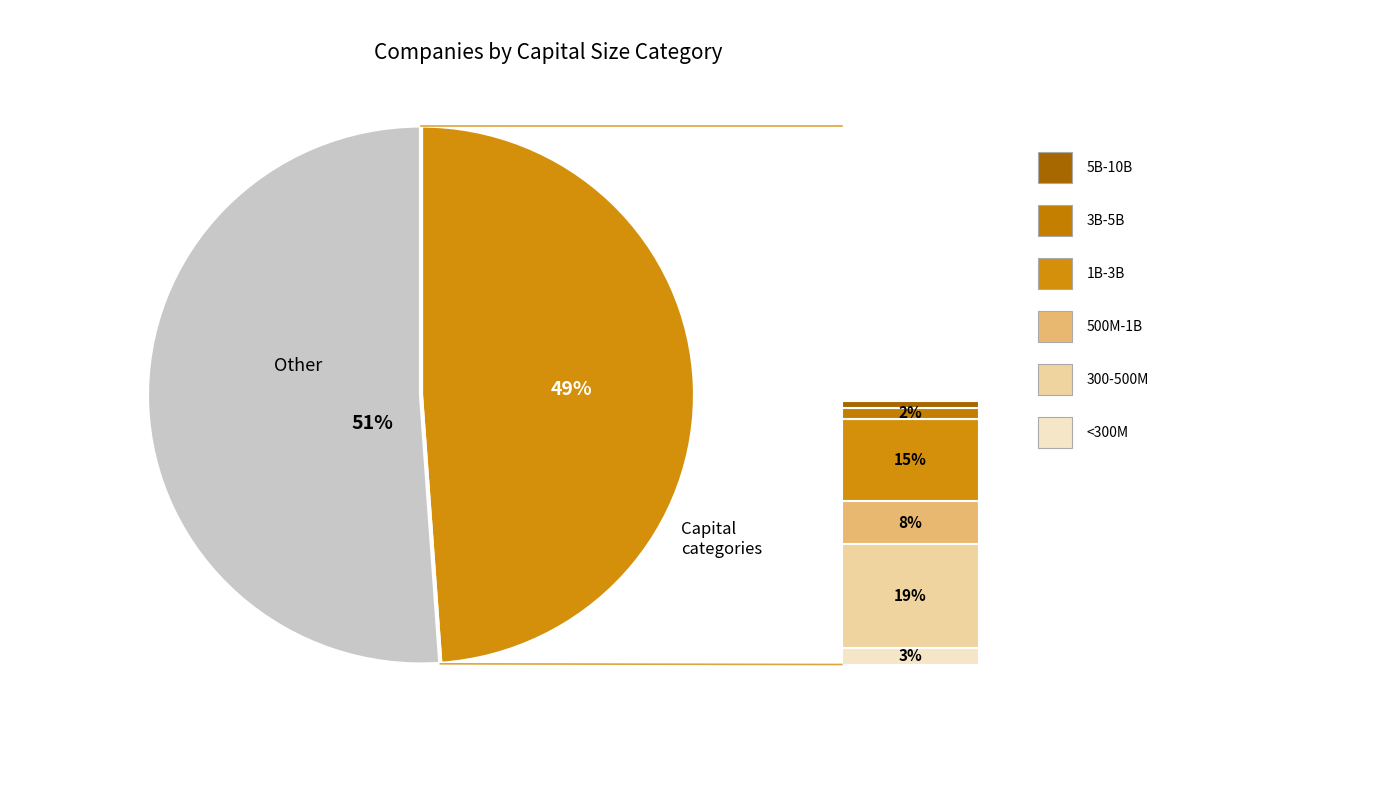

Is there any slice that represents more than half of the pie?

Yes